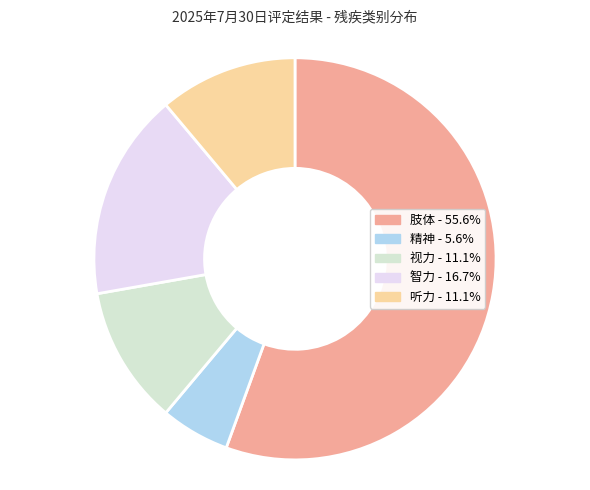

Does 精神 represent more than half of the total?

No